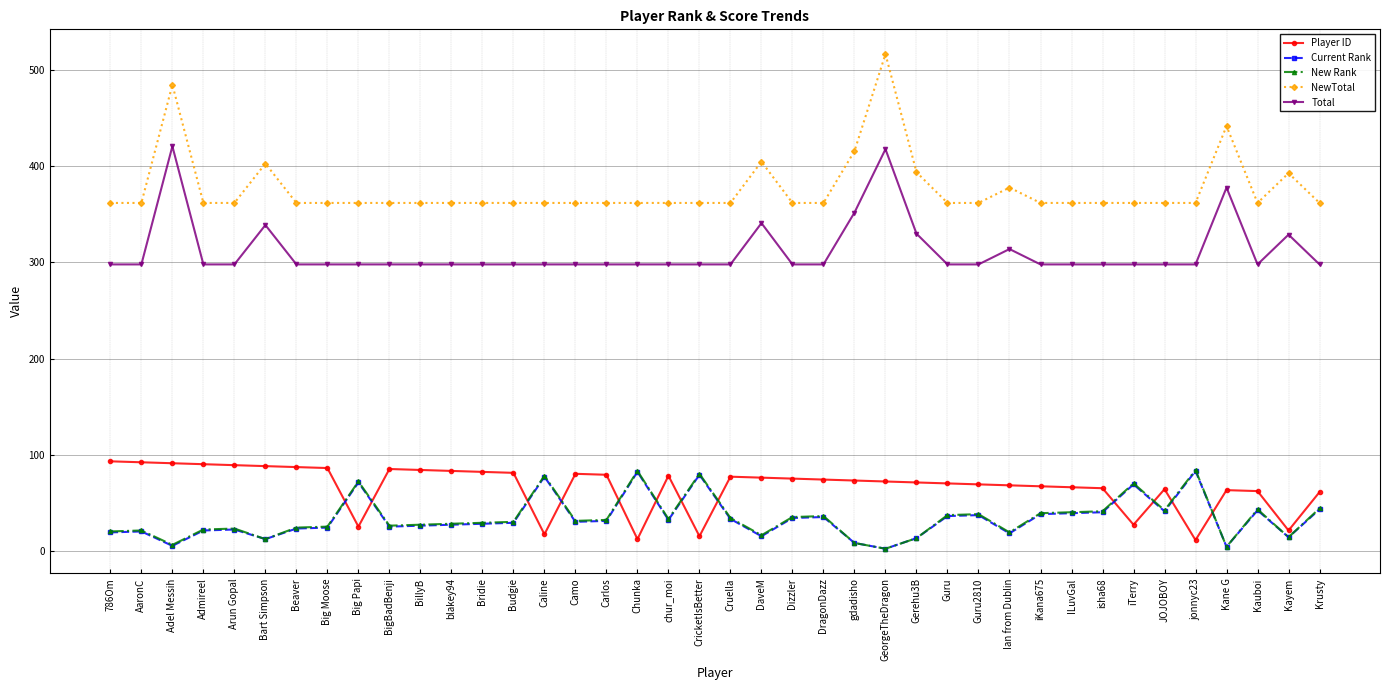

True or false: Current Rank and NewTotal intersect in this chart.

False